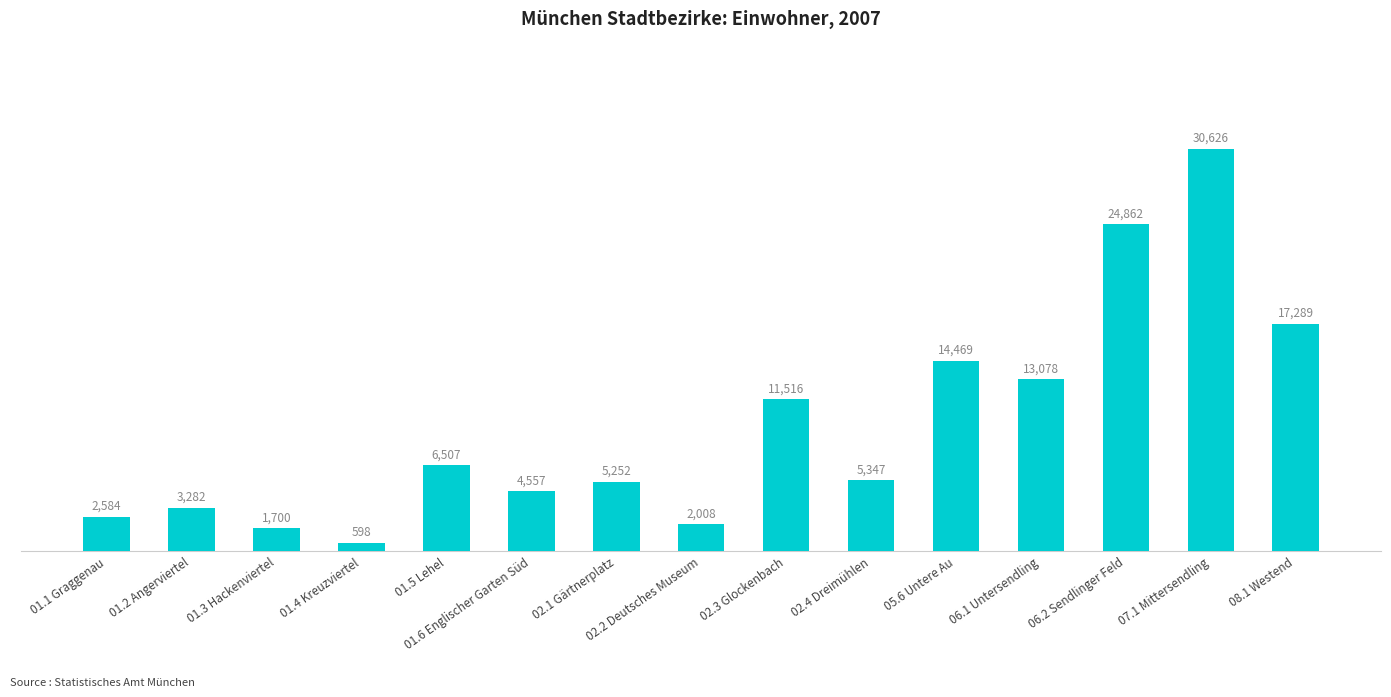

What is the difference between the second highest and second lowest values?

23162